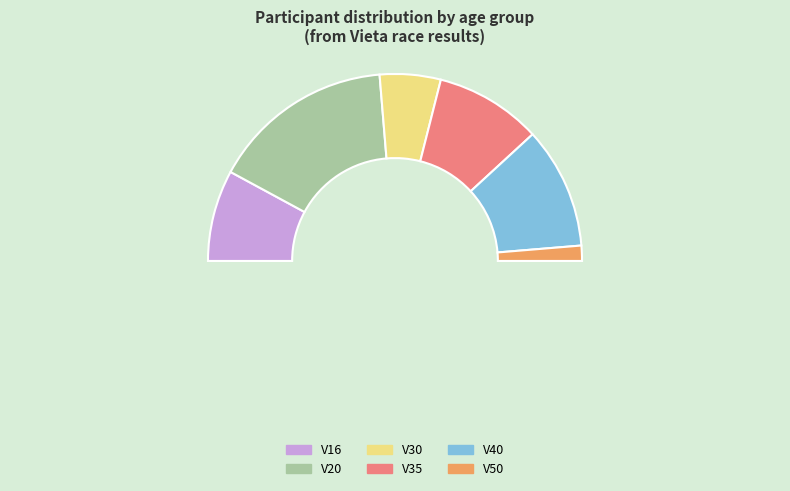

Between V20 and V35, which is larger?

V20